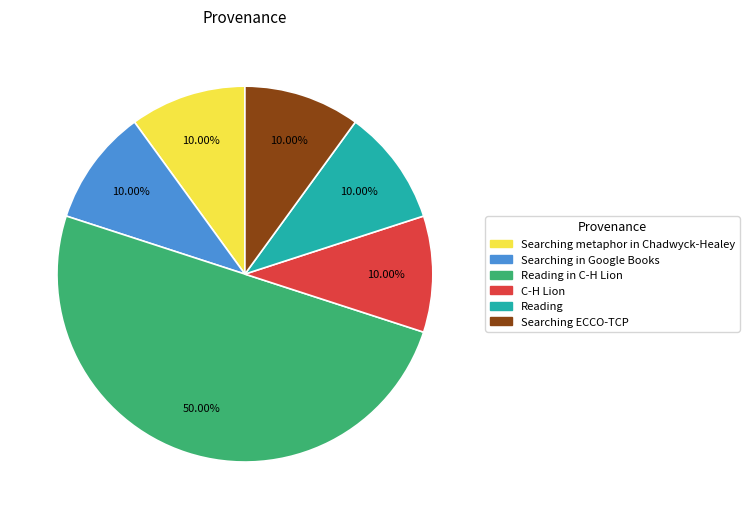

Is there a majority slice in this chart?

Yes